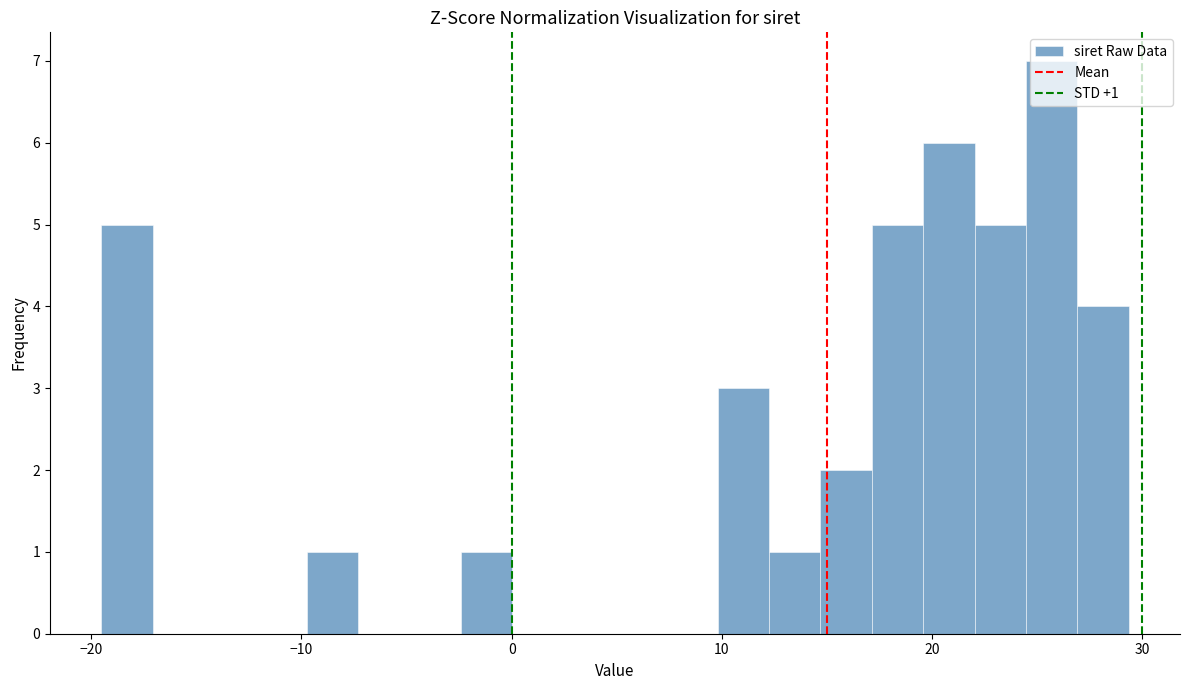

Read against the x-axis, roughly where is the centre of the tallest bar?

26